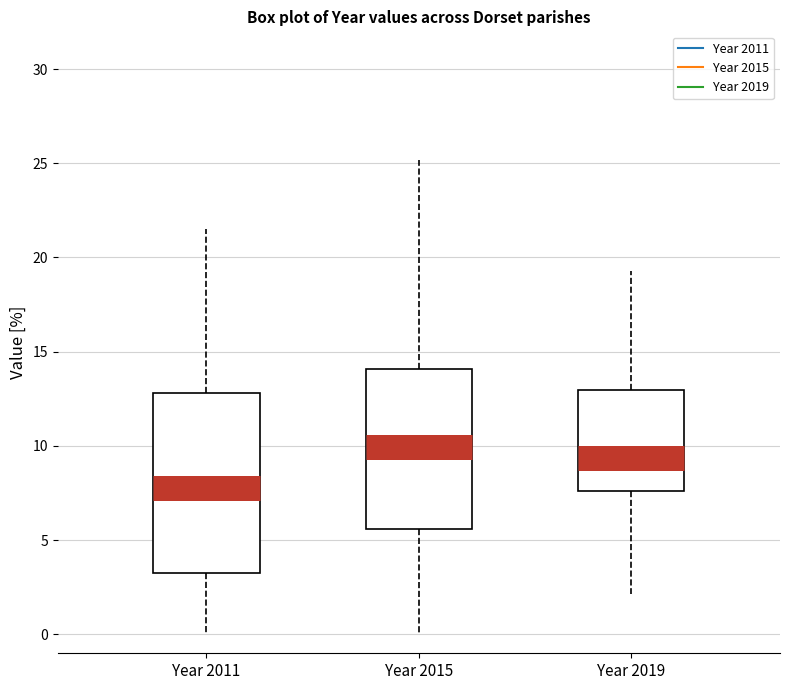

Where is the lower edge of the box for Year 2015 on the y-axis? The values are not printed on the chart, so give them approximately, as read against the axis.

5.5